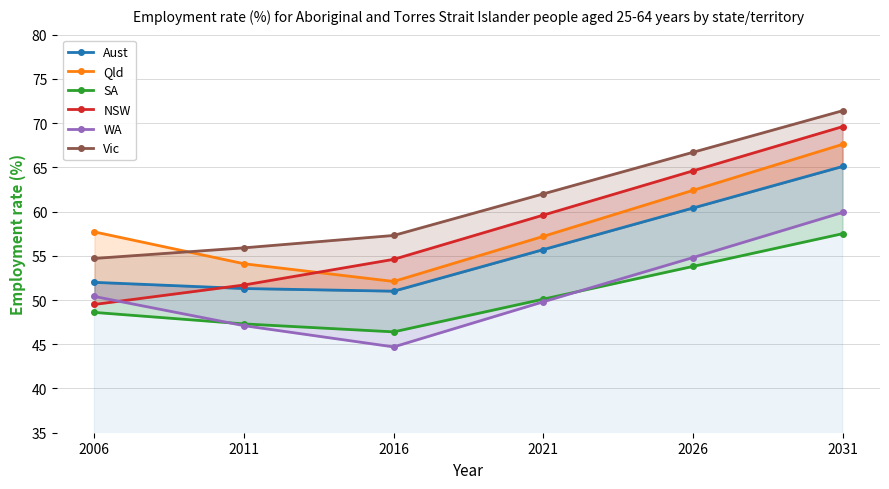

What is the minimum value for Qld?

52.1